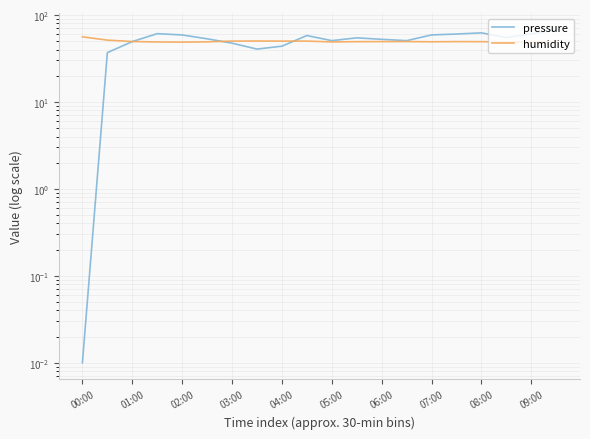

At how many categories does at least one series exceed 4?

20